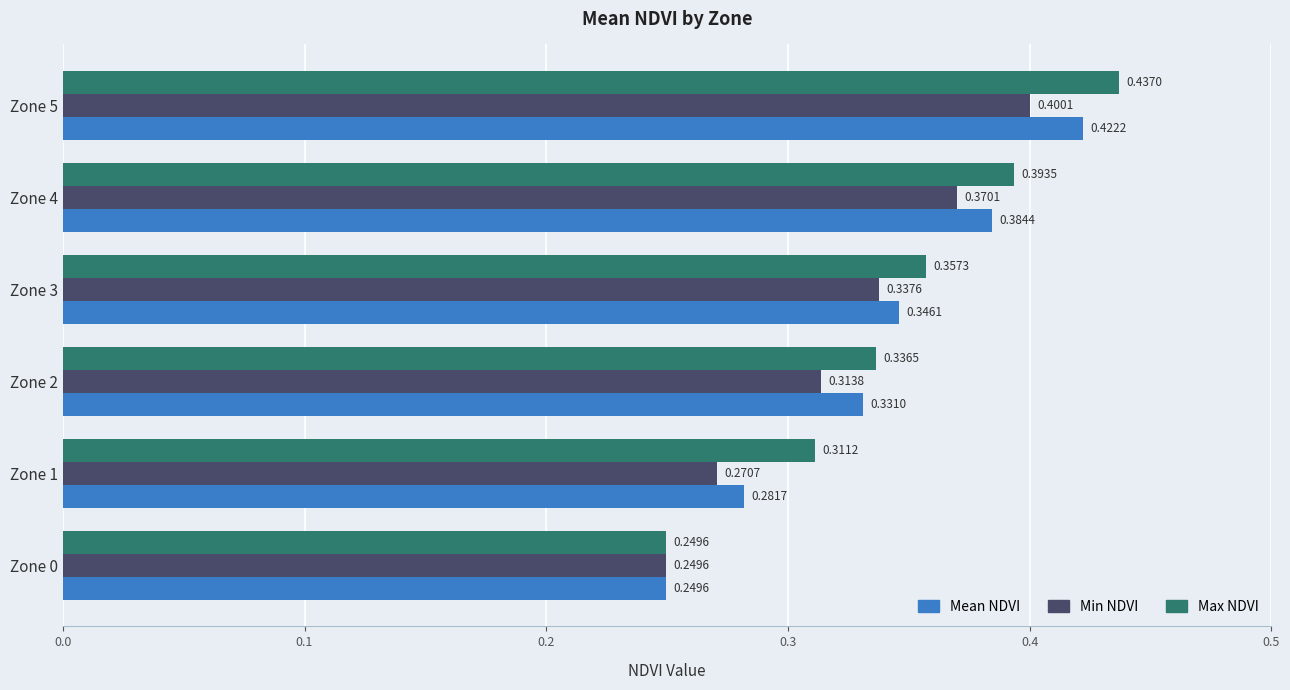

Between Zone 0 and Zone 5, which series saw the biggest shift?

Max NDVI